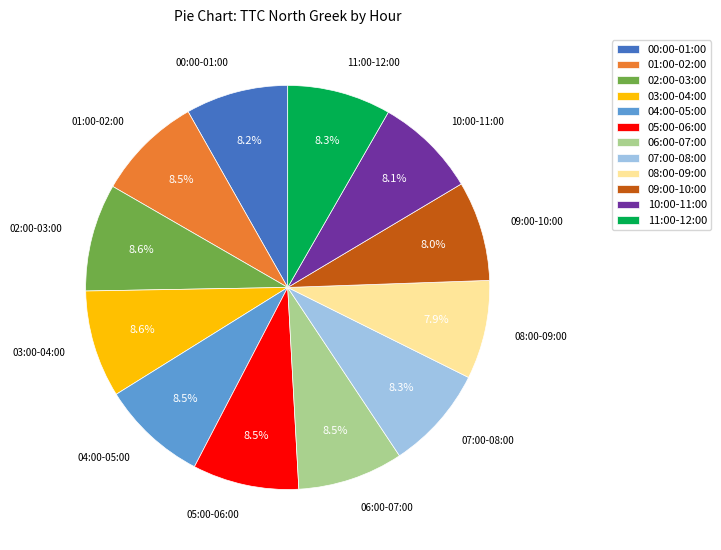

To the nearest percent, what is the difference between the largest and smallest slice percentages?

1%